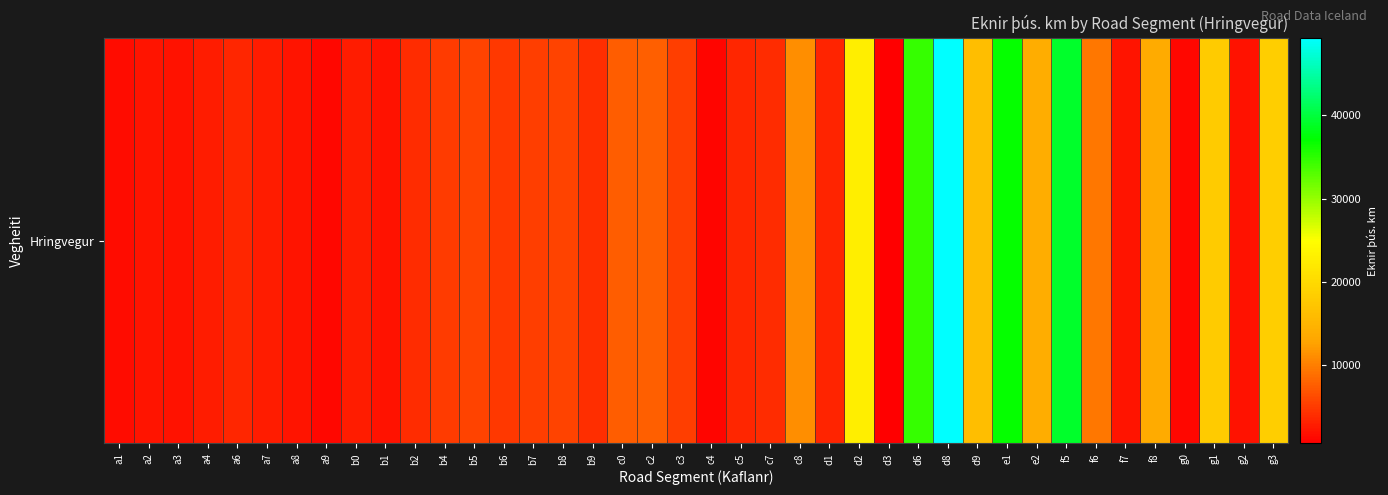

At which category does the chart reach its minimum across all series?

d3